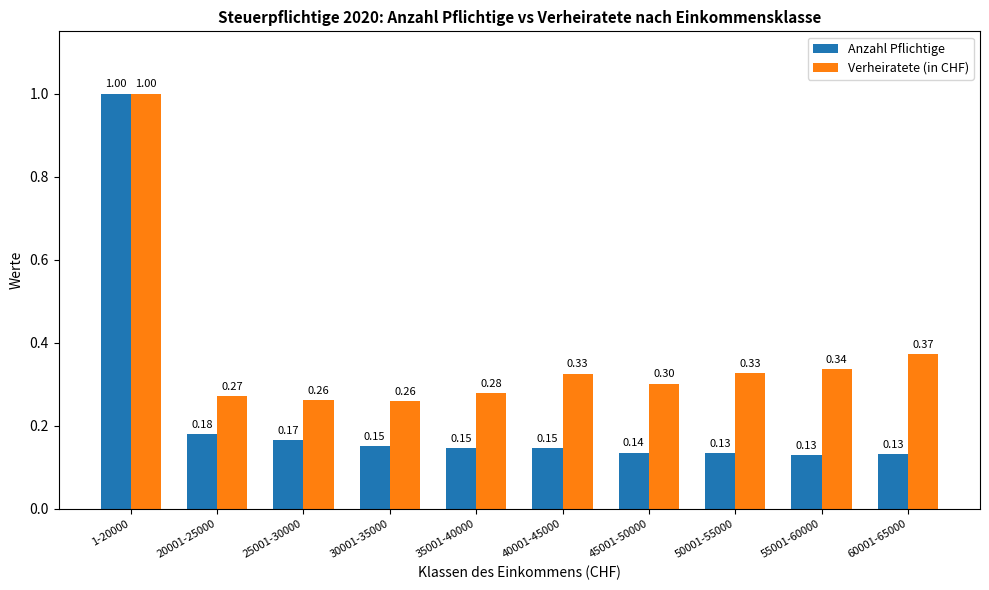

What is the difference between the maximum and minimum values in the Verheiratete (in CHF) series?

0.7